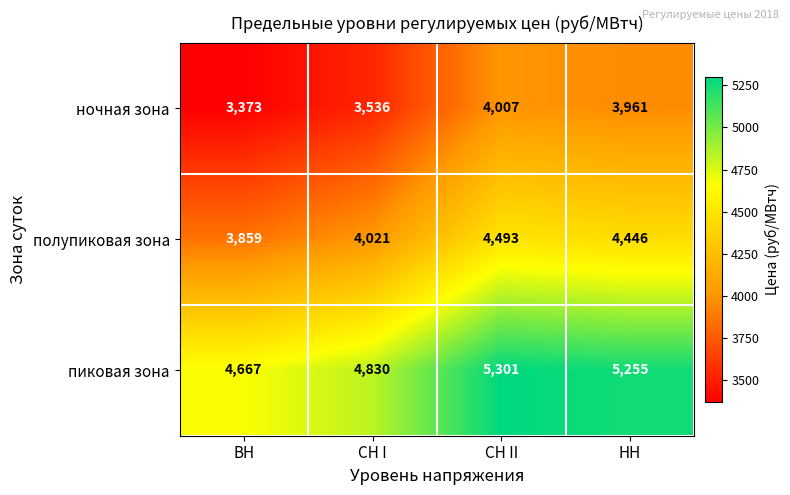

Which category has the highest value in the полупиковая зона series?

СН II